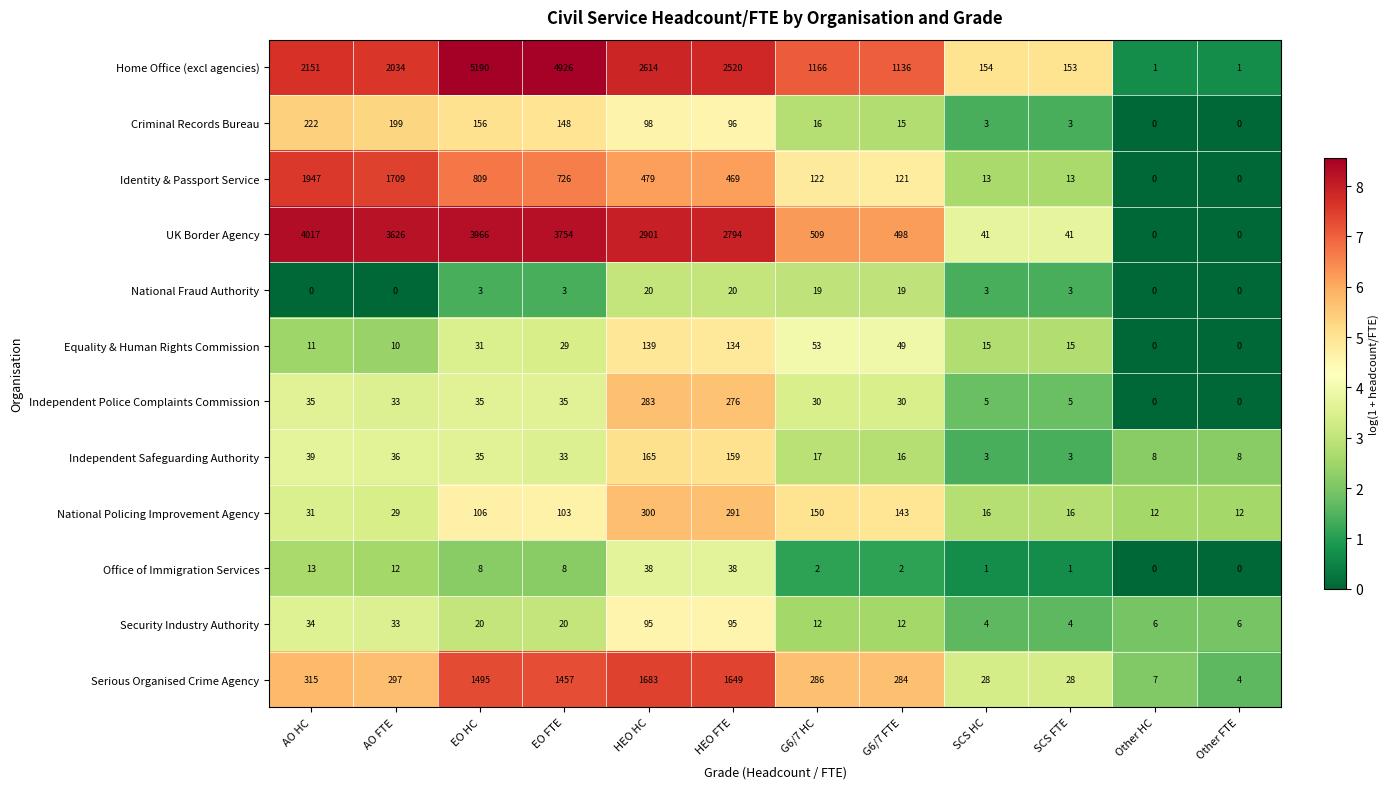

What is the maximum value shown in the chart?

5190